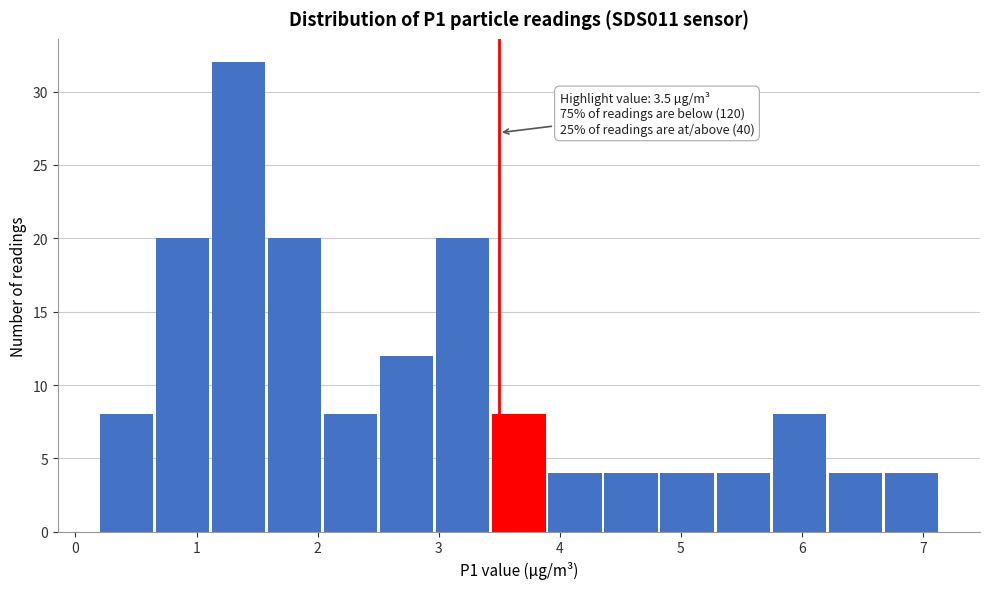

Which range on the x-axis has the tallest bar?

1.1 to 1.6